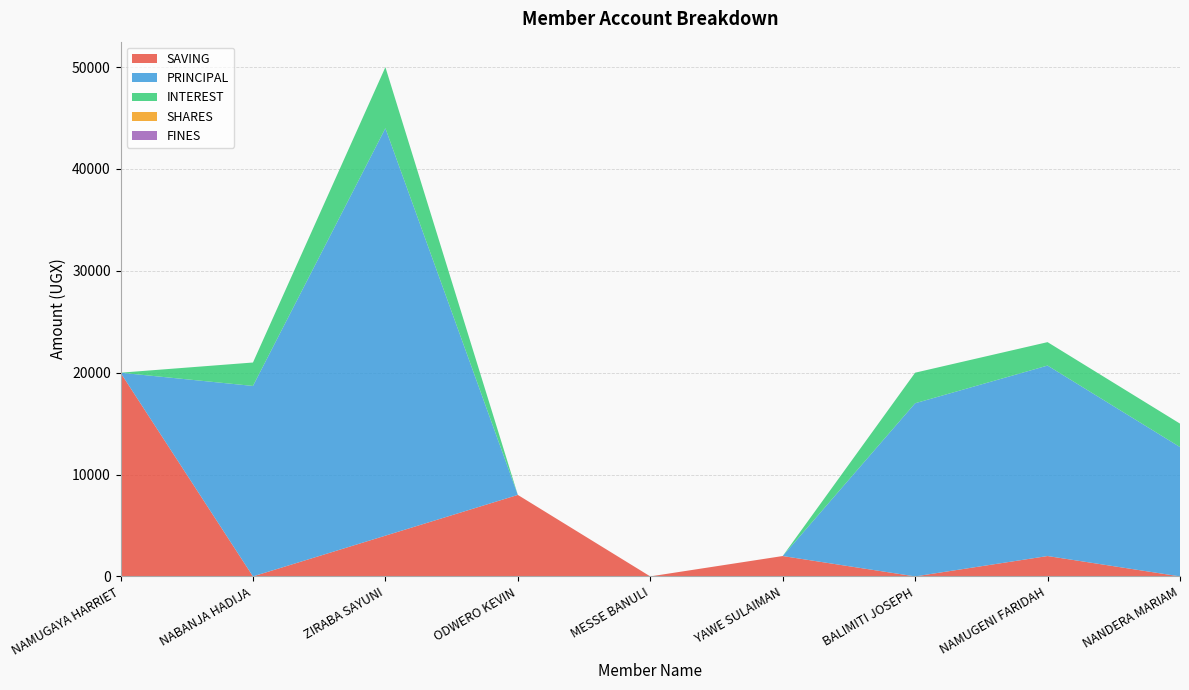

Reading right to left, what are all the values shown in this chart?

SAVING: 0	2000	0	2000	0	8000	4000	0	20000
PRINCIPAL: 12700	18700	17000	0	0	0	40000	18700	0
INTEREST: 2300	2300	3000	0	0	0	6000	2300	0
SHARES: 0	0	0	0	0	0	0	0	0
FINES: 0	0	0	0	0	0	0	0	0